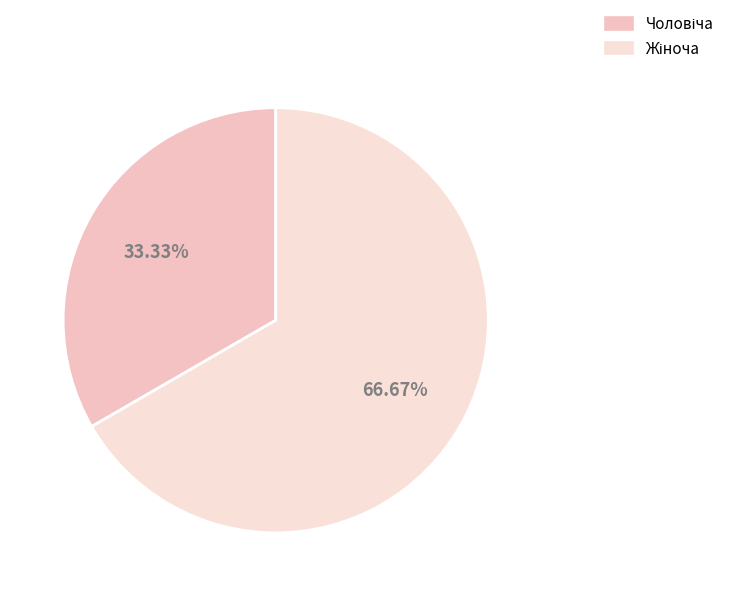

How many segments does this pie chart have?

2